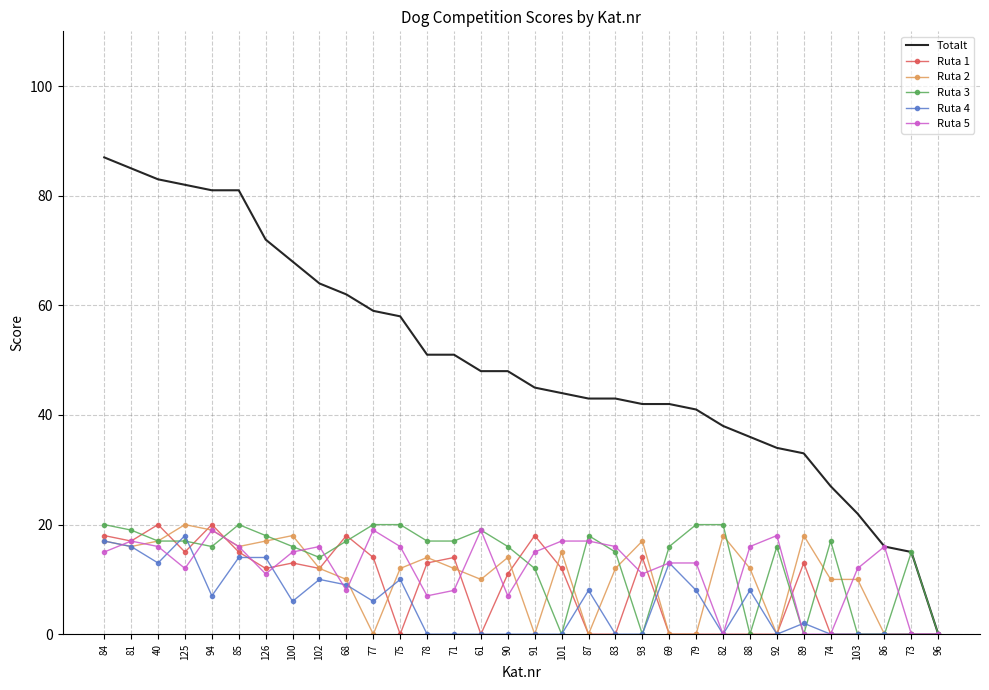

Is the value of Totalt at 103 greater than the value of Ruta 4 at 87?

Yes